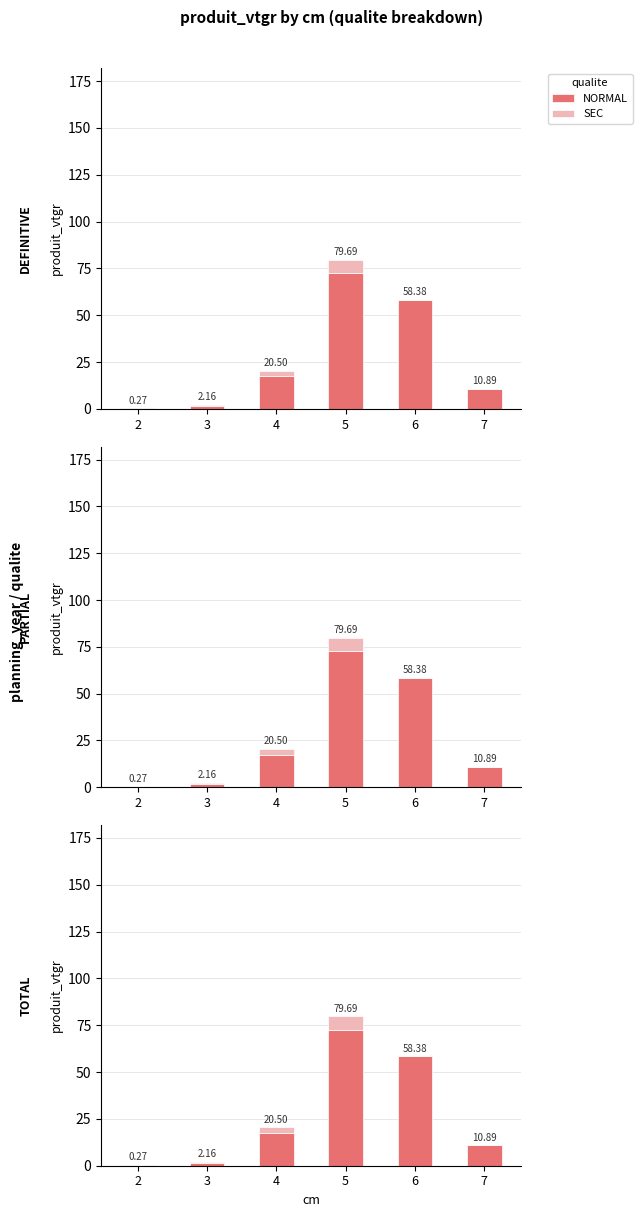

What is the value of the SEC bar at the 3rd from the left?

3.0